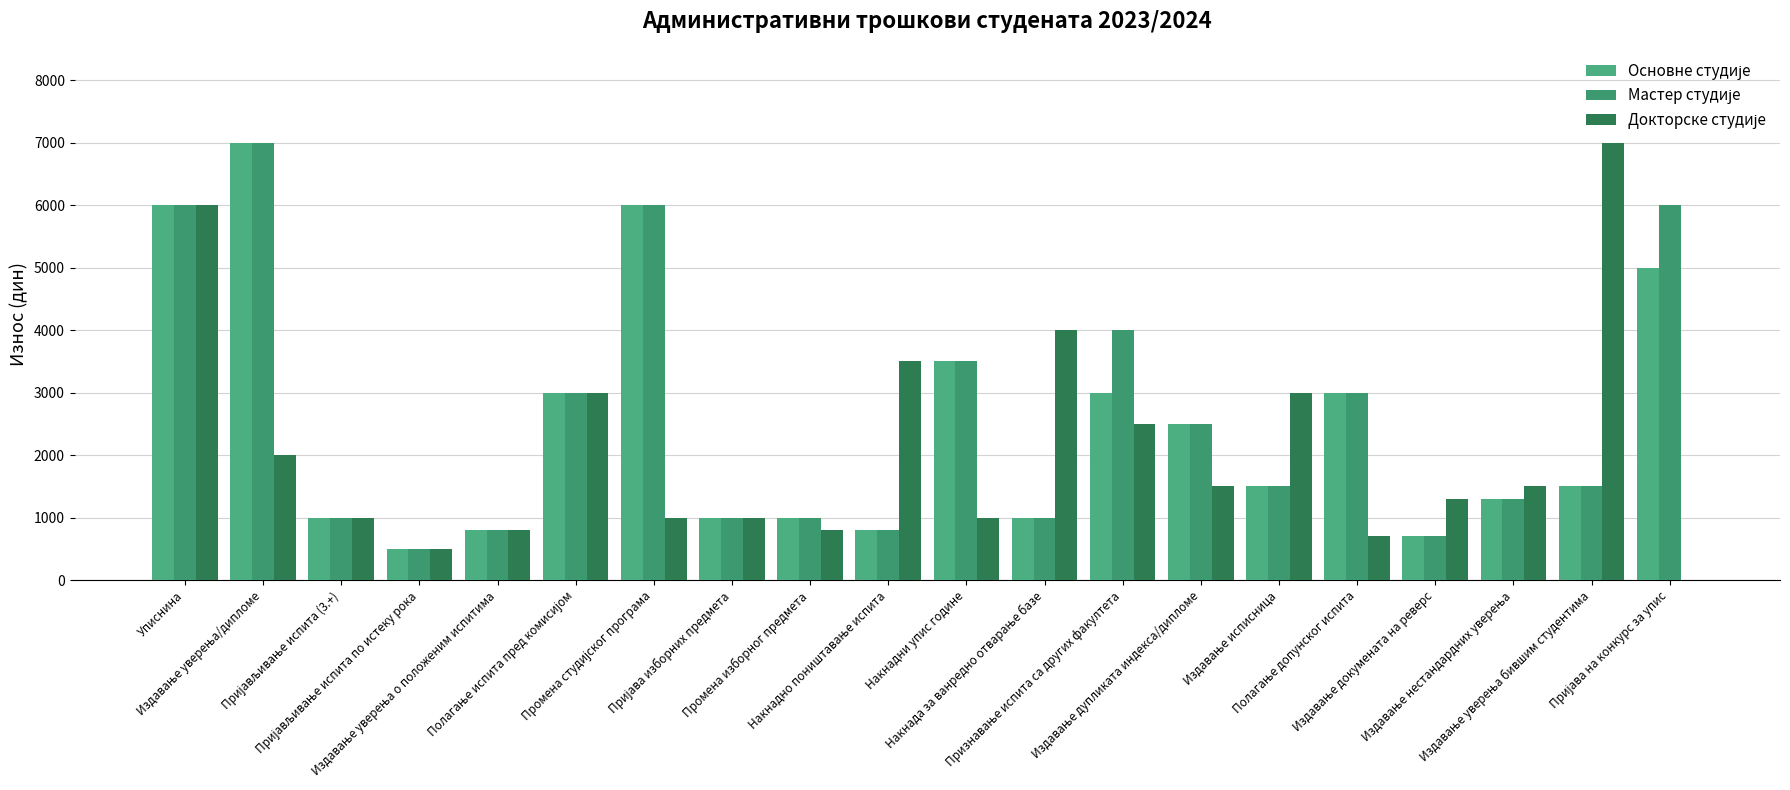

At which category is the sum across all series the highest?

Уписнина